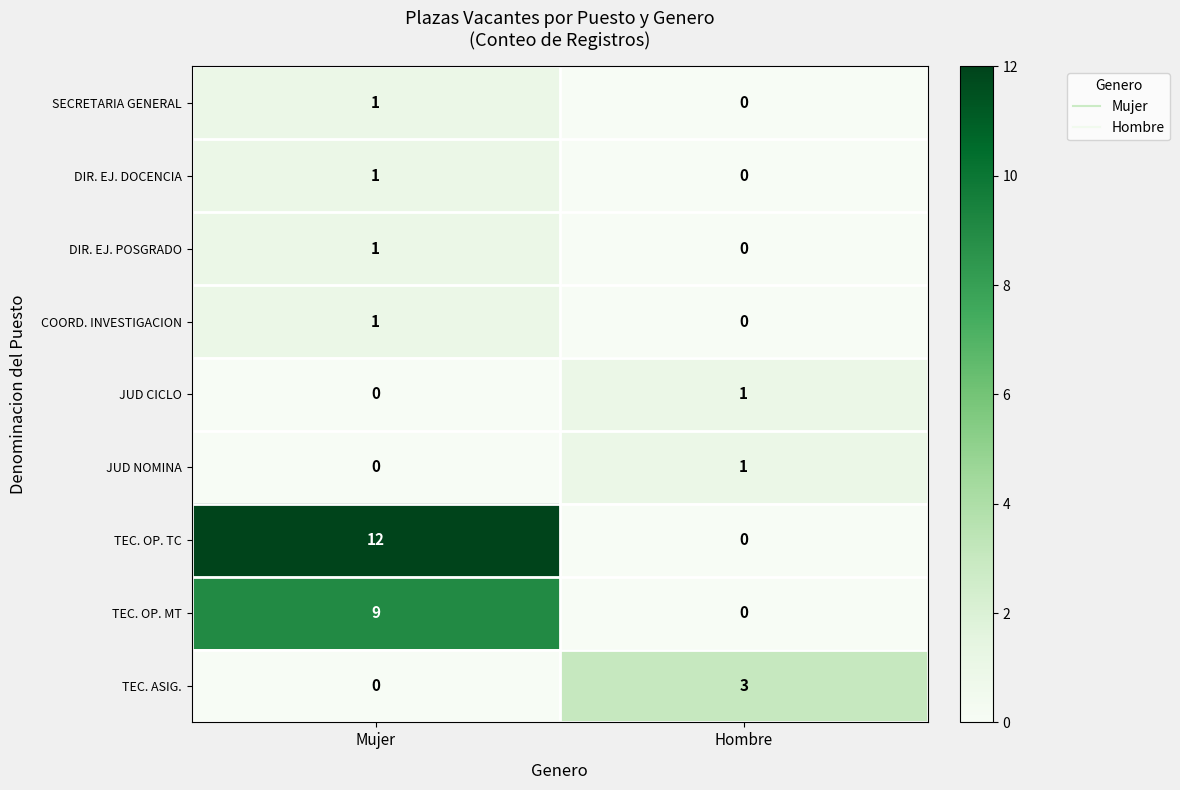

Rank the categories by JUD NOMINA value from highest to lowest.

Hombre, Mujer